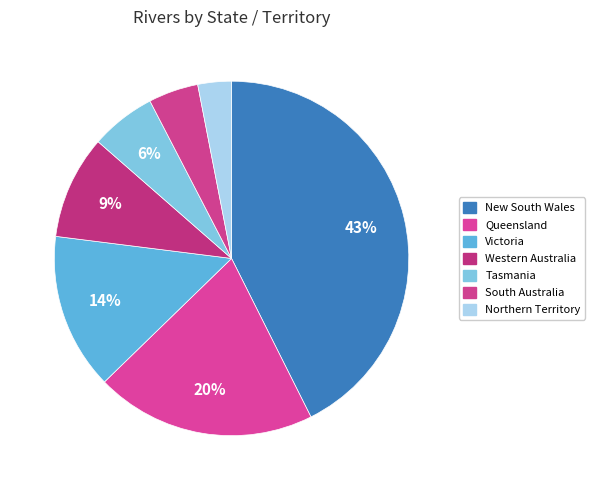

True or false: Queensland accounts for 14% of the total.

False